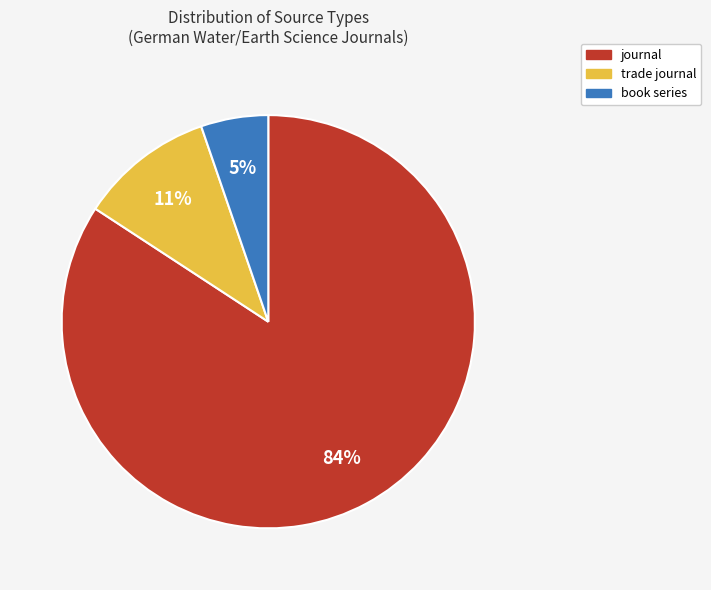

Is it true that book series is 1% of the pie?

False